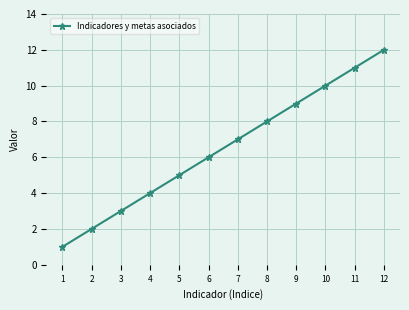

What is the sum of the values at 4 and 8?

12